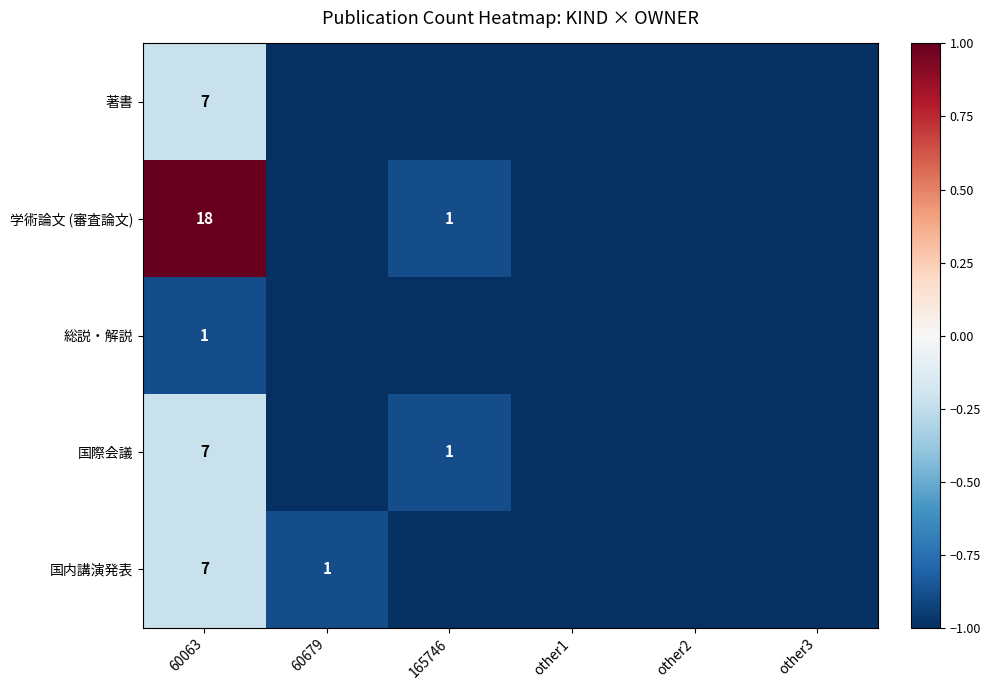

True or false: 国際会議 has a value of 2 at 165746.

False